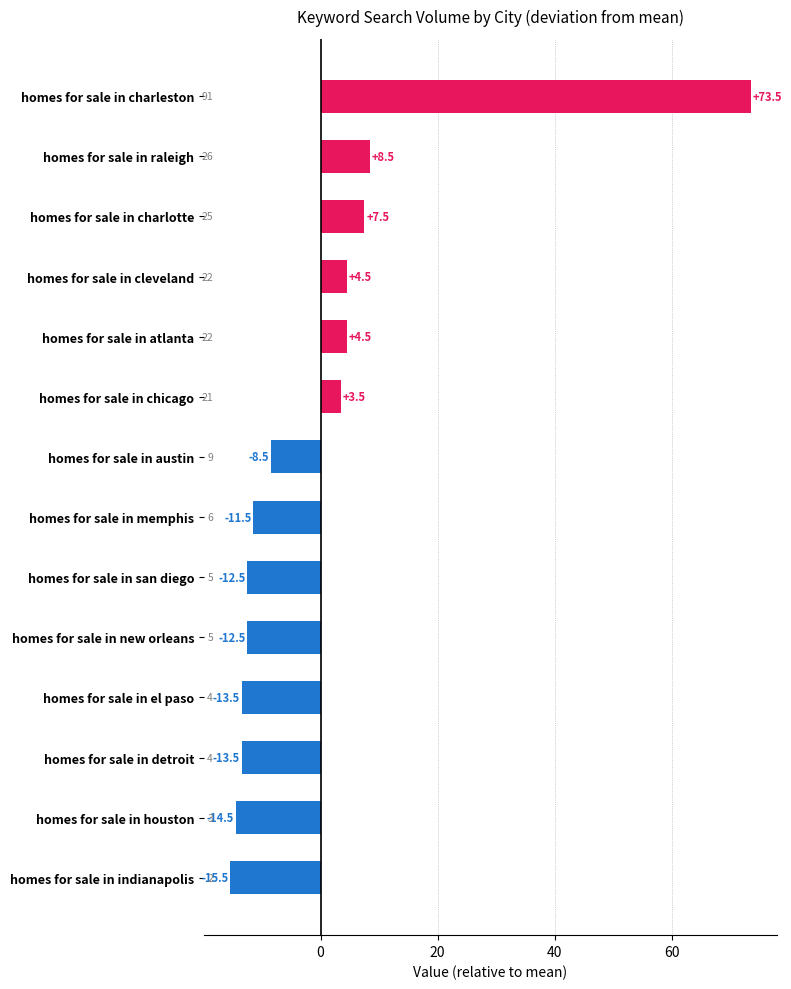

What is the change in value from homes for sale in san diego to homes for sale in houston?

-2.0